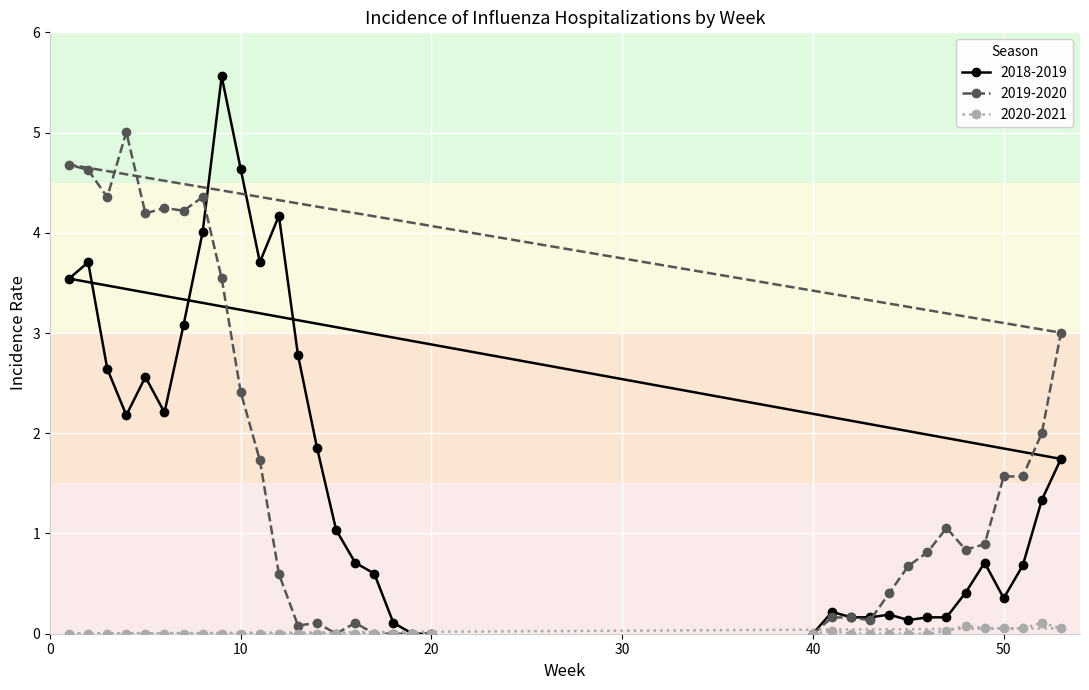

How many positive values does the 2018-2019 series have?

31